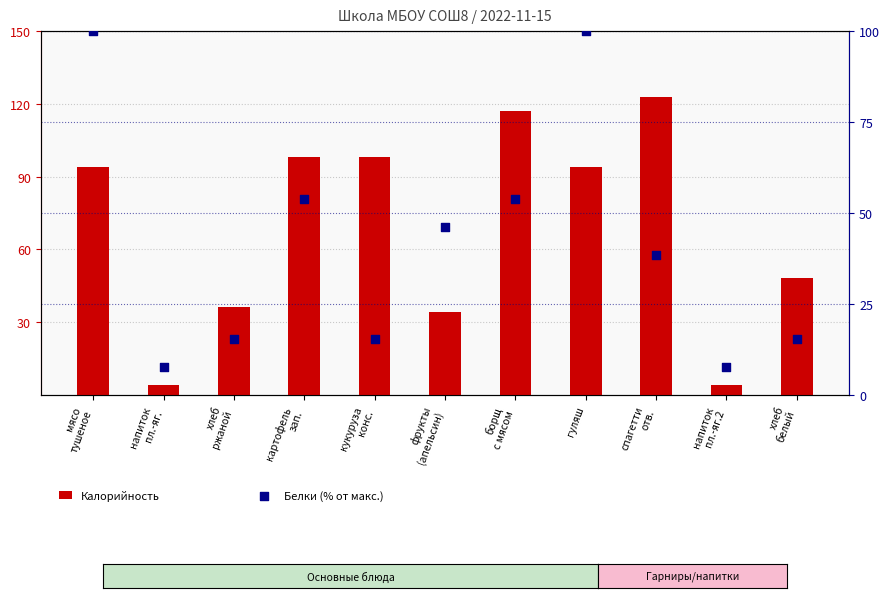

Which series has the largest Y range (max minus min)?

Калорийность